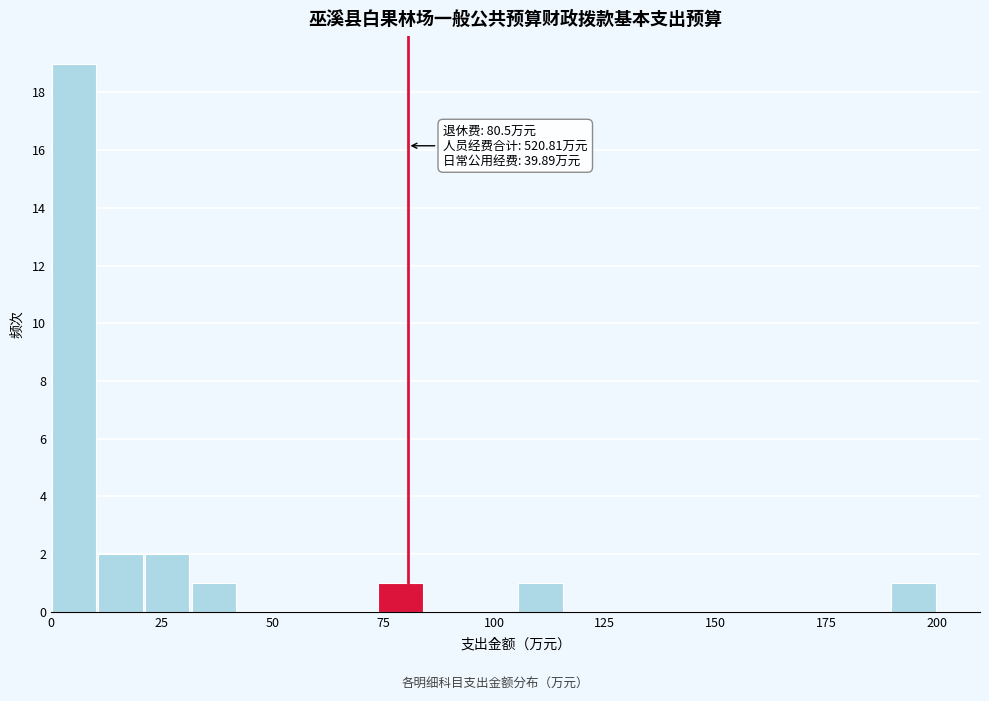

Around what value on the x-axis is the tallest bar? Give the approximate position of its centre, as read against the axis.

5